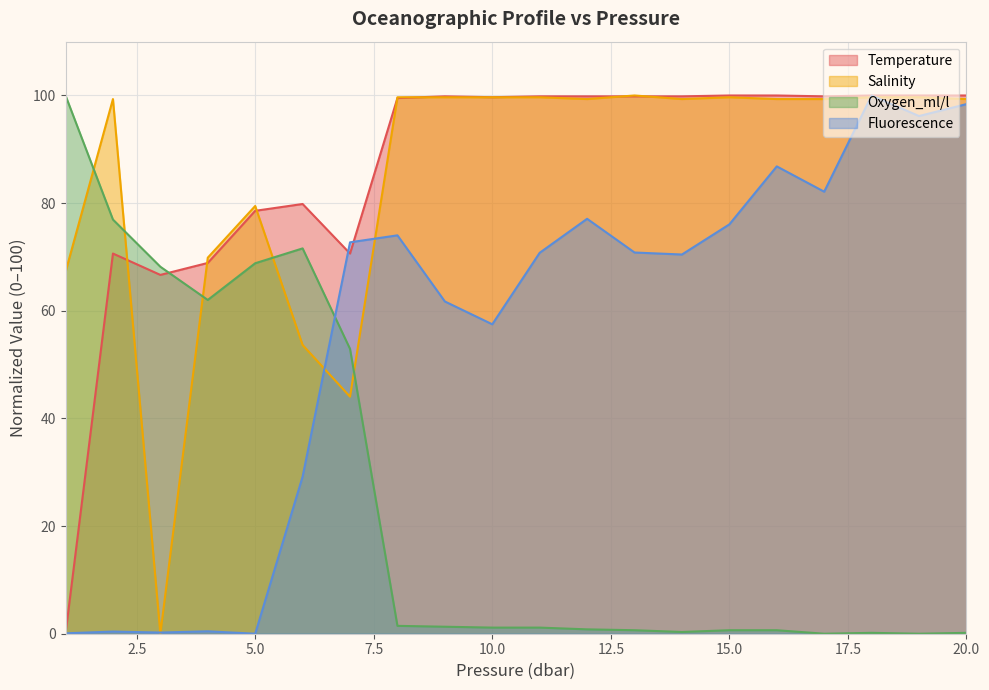

Reading left to right, transcribe all the data shown in this chart.

Temperature: 0.0	70.6	66.7	68.9	78.6	79.8	70.6	99.5	99.8	99.7	99.8	99.8	99.8	99.8	100.0	100.0	99.8	100.0	100.0	100.0
Salinity: 67.2	99.3	0.0	69.9	79.5	53.6	44.0	99.7	99.7	99.7	99.7	99.3	100.0	99.3	99.7	99.3	99.3	99.7	99.7	99.3
Oxygen_ml/l: 100.0	76.9	68.2	62.0	68.8	71.6	52.9	1.5	1.3	1.1	1.1	0.8	0.6	0.3	0.6	0.6	0.0	0.2	0.0	0.2
Fluorescence: 0.1	0.4	0.2	0.4	0.0	29.2	72.7	74.0	61.7	57.5	70.8	77.1	70.8	70.5	76.1	86.8	82.1	100.0	96.2	98.4